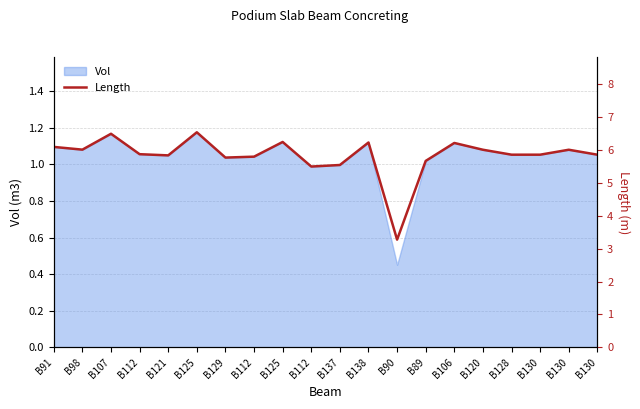

Is it true that the value at B98 is 1.3?

False